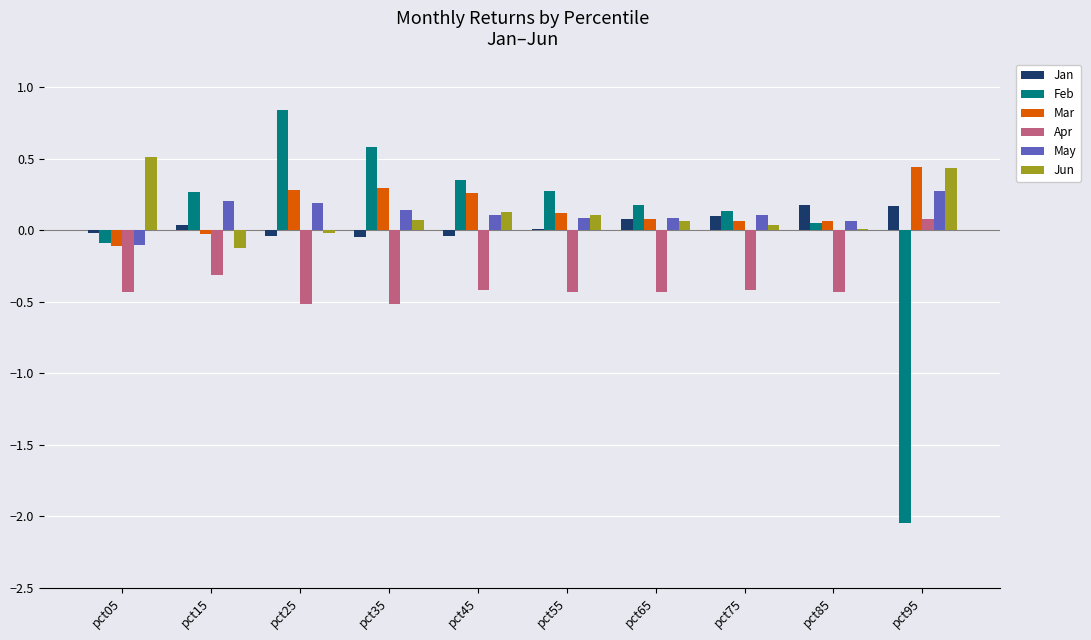

What is the maximum value for Jun?

0.5